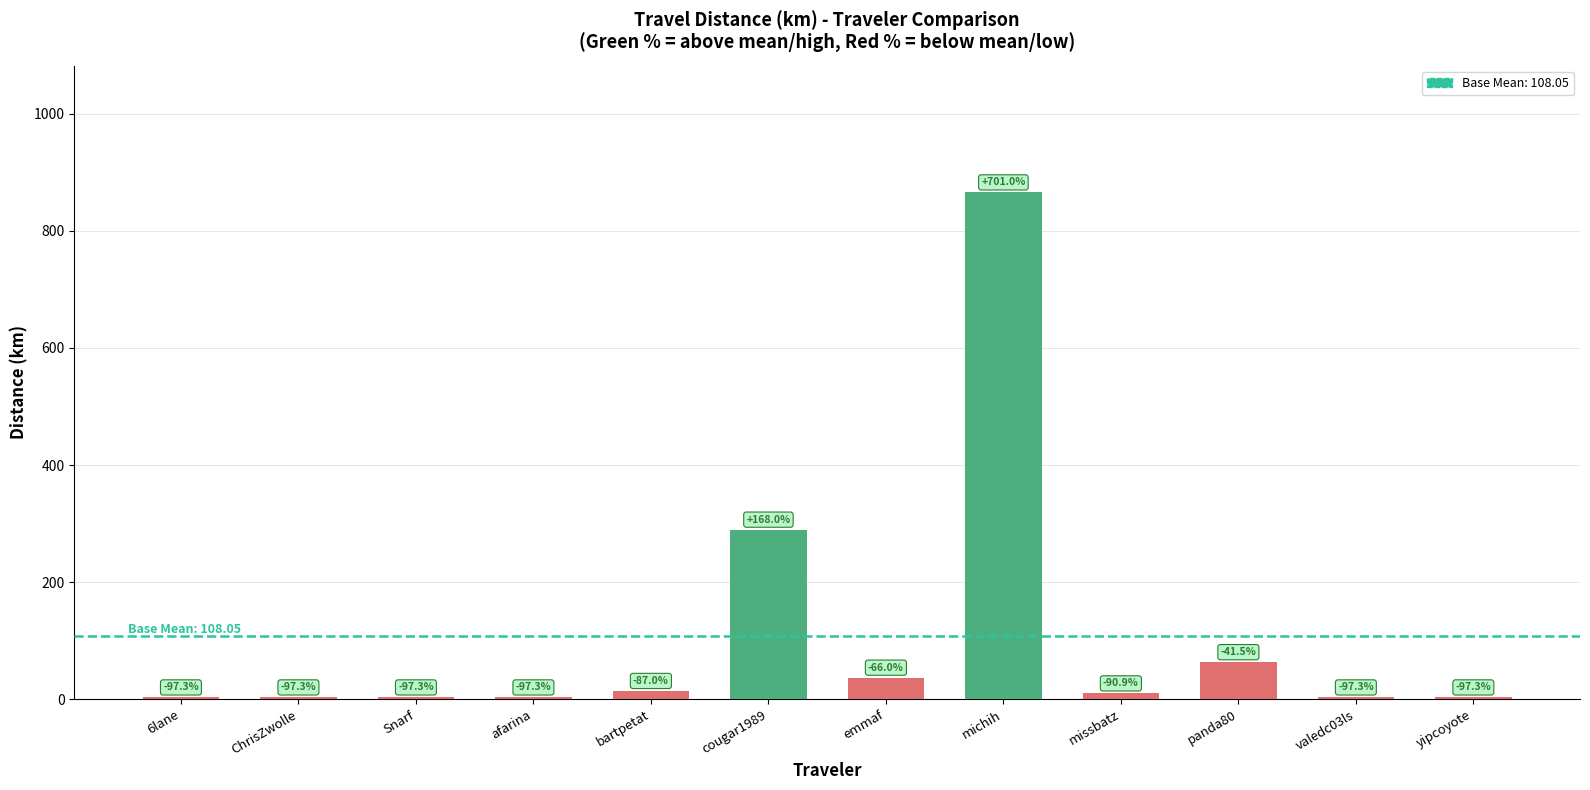

The chart shows a value of 63.2 at panda80. True or false?

True